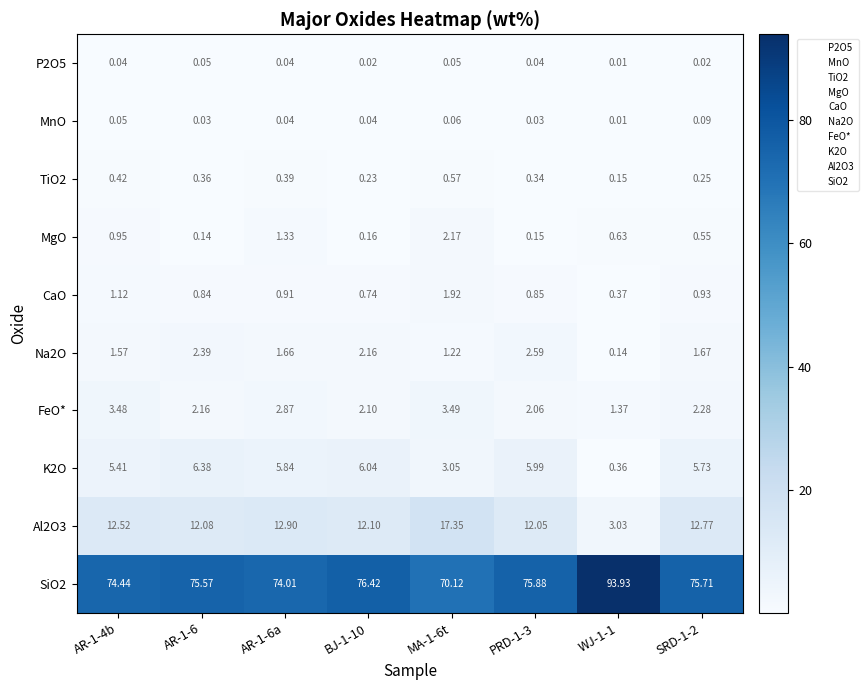

How many series are shown in this chart?

10